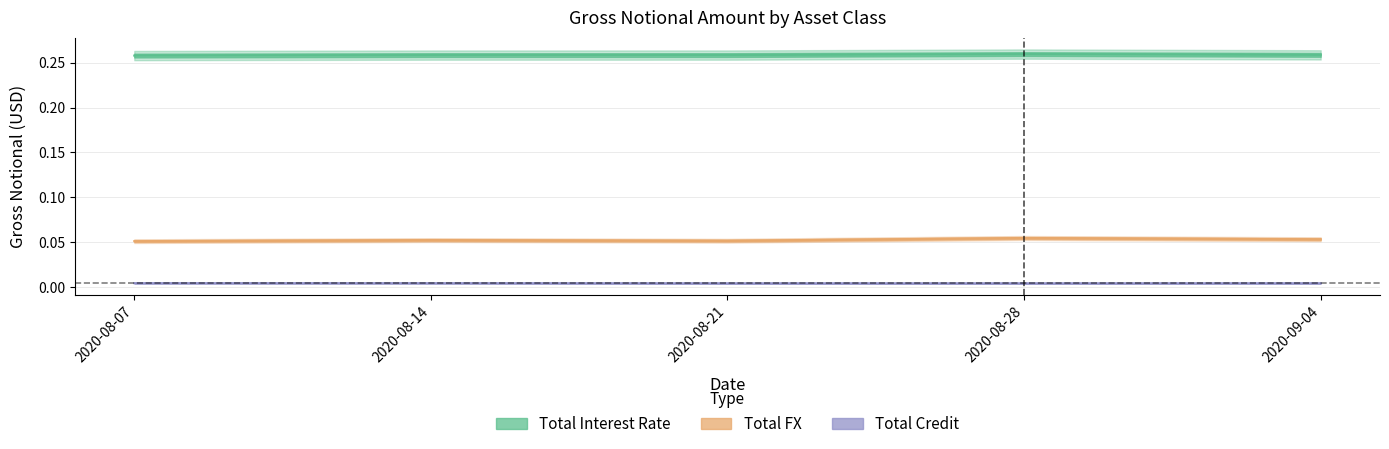

What are all the series names shown in the legend?

Total Interest Rate, Total Credit, Total FX